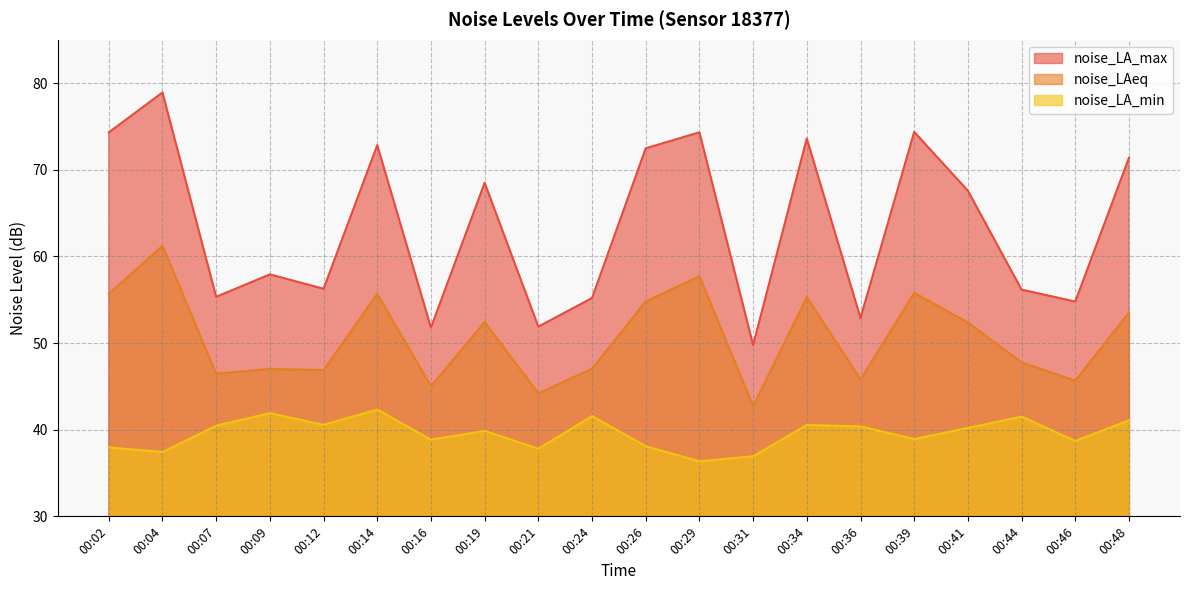

True or false: noise_LAeq has a value of 28.4 at 00:09.

False